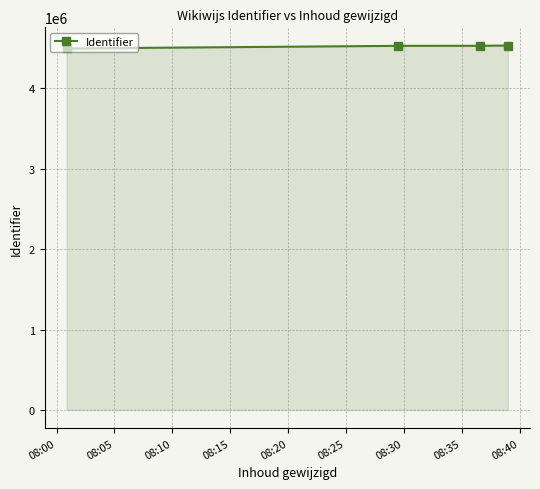

What is the value of the 3rd point from the left?

4529898